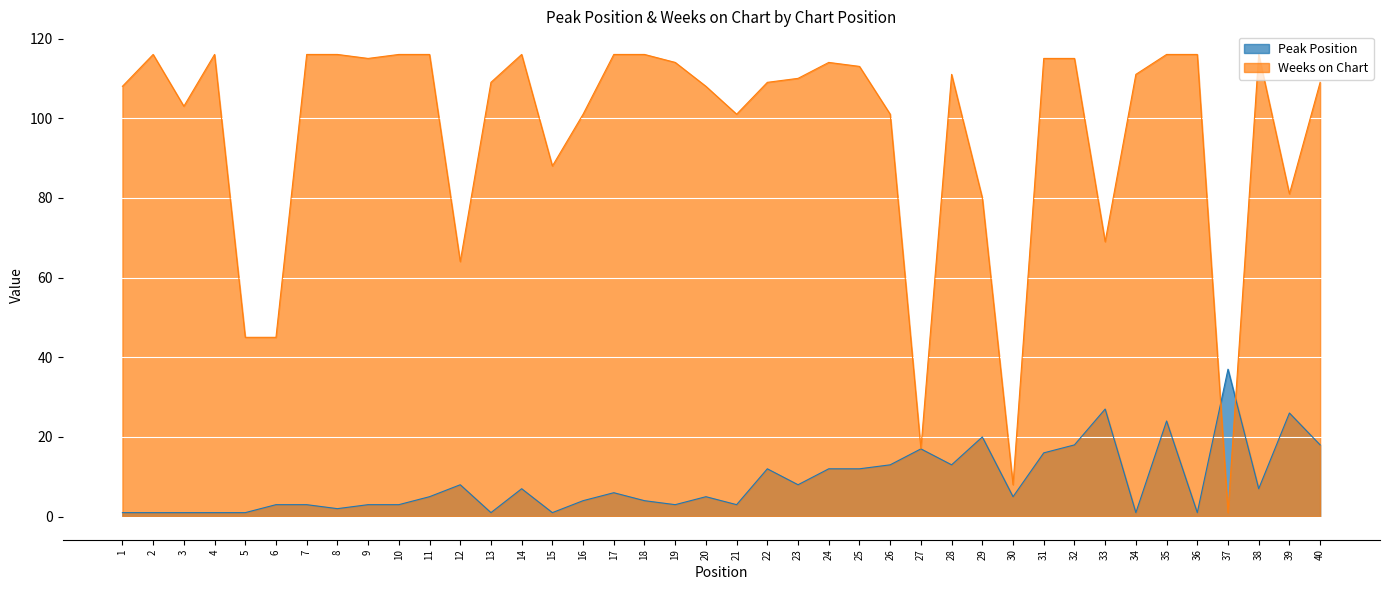

Reading left to right, transcribe all the data shown in this chart.

Peak Position: 1=1	2=1	3=1	4=1	5=1	6=3	7=3	8=2	9=3	10=3	11=5	12=8	13=1	14=7	15=1	16=4	17=6	18=4	19=3	20=5	21=3	22=12	23=8	24=12	25=12	26=13	27=17	28=13	29=20	30=5	31=16	32=18	33=27	34=1	35=24	36=1	37=37	38=7	39=26	40=18
Weeks on Chart: 1=108	2=116	3=103	4=116	5=45	6=45	7=116	8=116	9=115	10=116	11=116	12=64	13=109	14=116	15=88	16=101	17=116	18=116	19=114	20=108	21=101	22=109	23=110	24=114	25=113	26=101	27=17	28=111	29=80	30=8	31=115	32=115	33=69	34=111	35=116	36=116	37=1	38=116	39=81	40=109